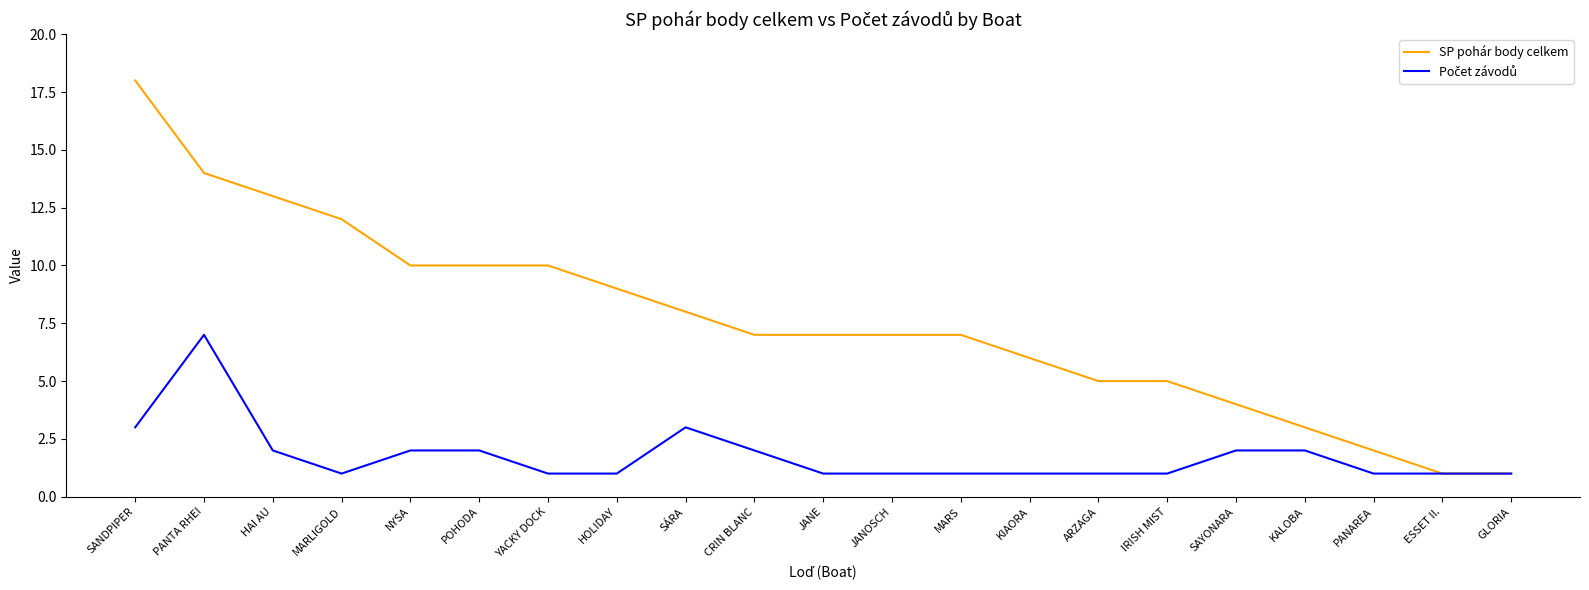

What is the highest value of the SP pohár body celkem series?

18